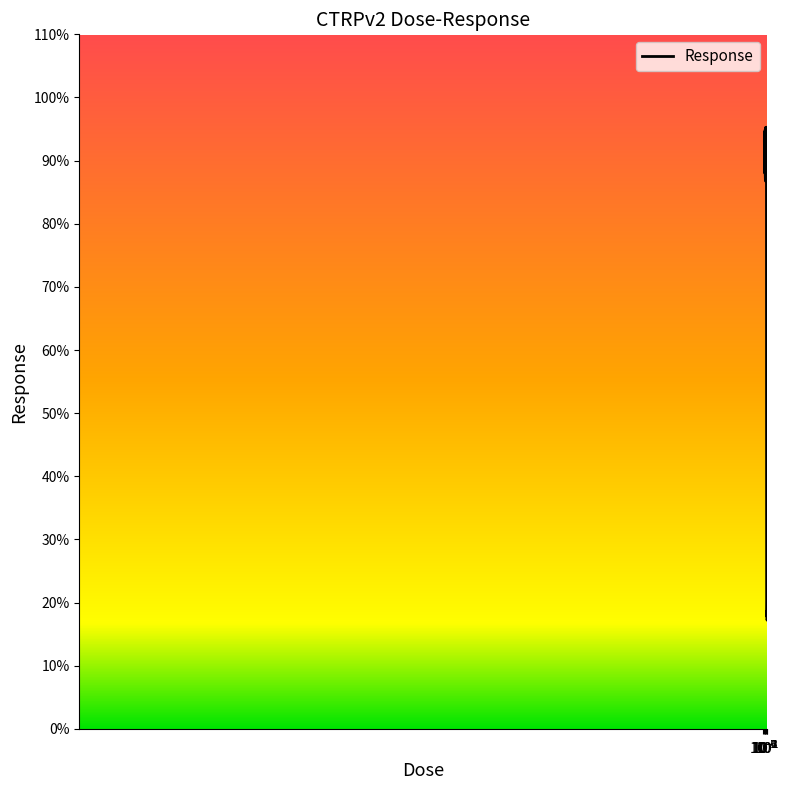

What is the minimum value shown in the chart?

17.2